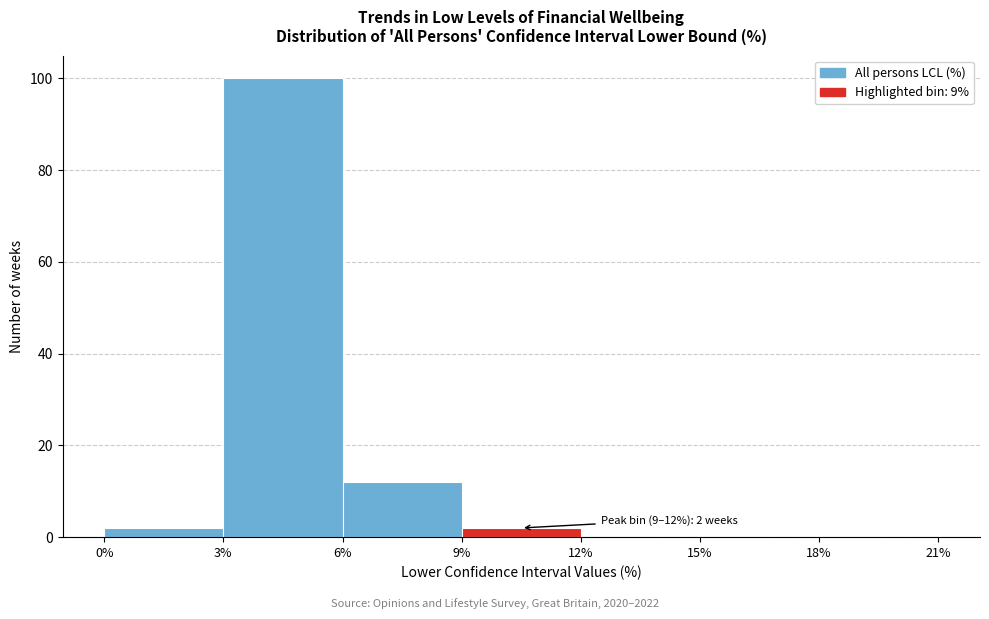

Over which range of the x-axis is the bar tallest?

3% to 6%